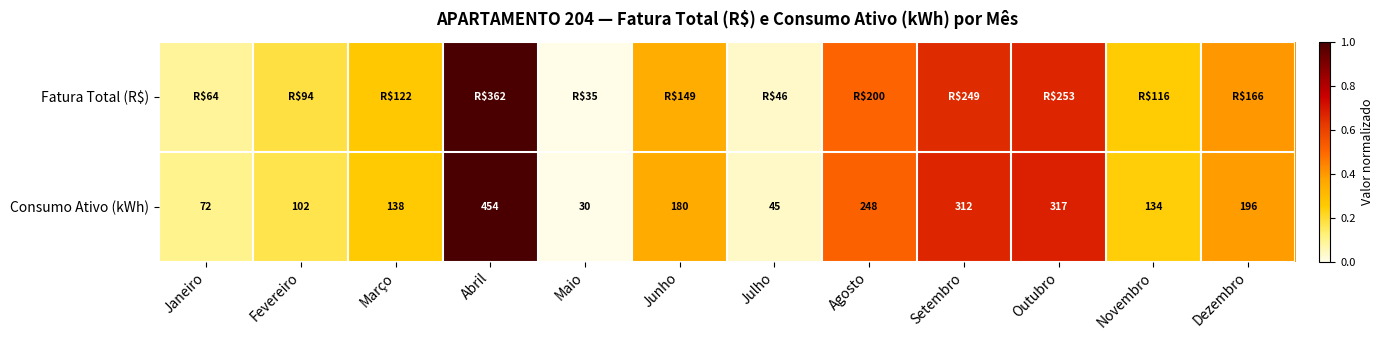

Rank the categories by Consumo Ativo (kWh) value from highest to lowest.

Abril, Outubro, Setembro, Agosto, Dezembro, Junho, Março, Novembro, Fevereiro, Janeiro, Julho, Maio